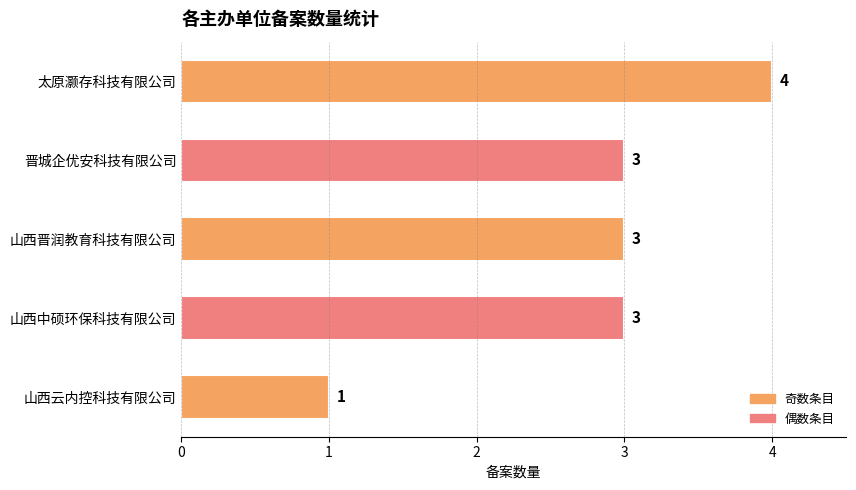

Reading top to bottom, what are all the values shown in this chart?

太原灏存科技有限公司=4	晋城企优安科技有限公司=3	山西晋润教育科技有限公司=3	山西中硕环保科技有限公司=3	山西云内控科技有限公司=1